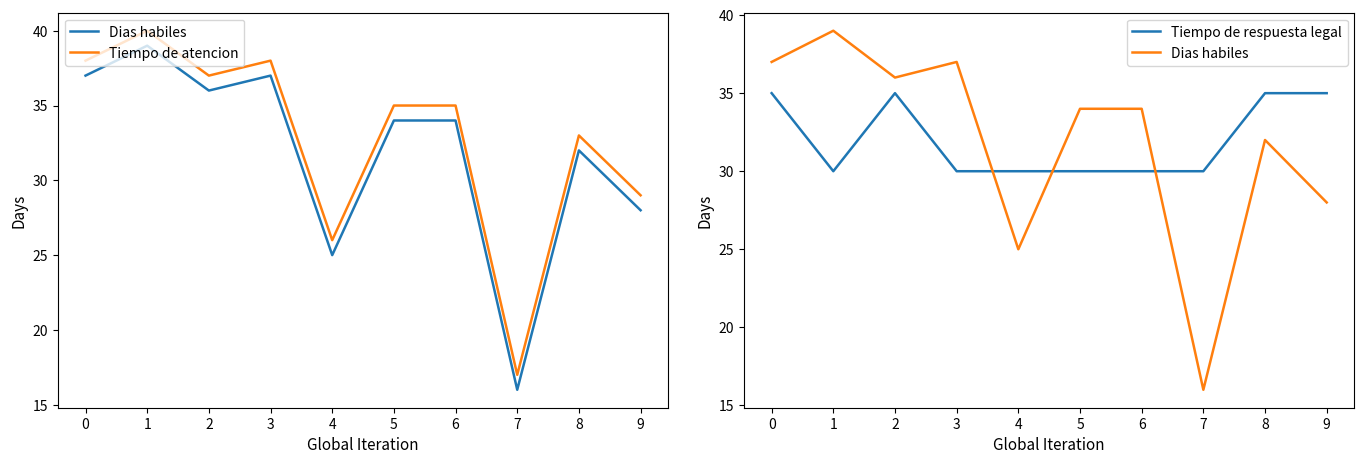

True or false: Tiempo de respuesta legal and Dias habiles cross at least once.

True